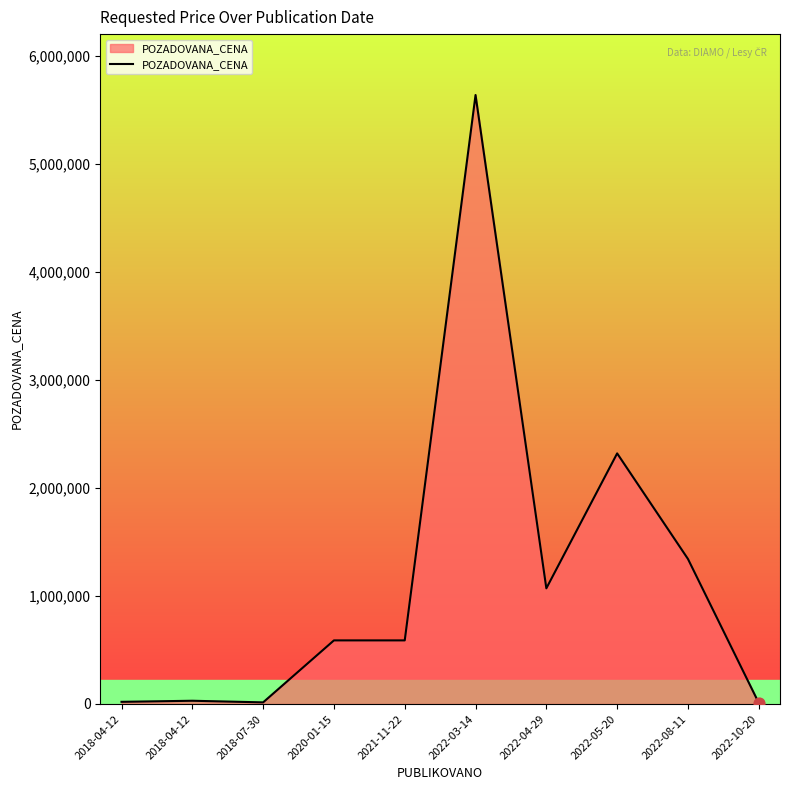

Which has a higher value, 2018-04-12 or 2020-01-15?

2020-01-15